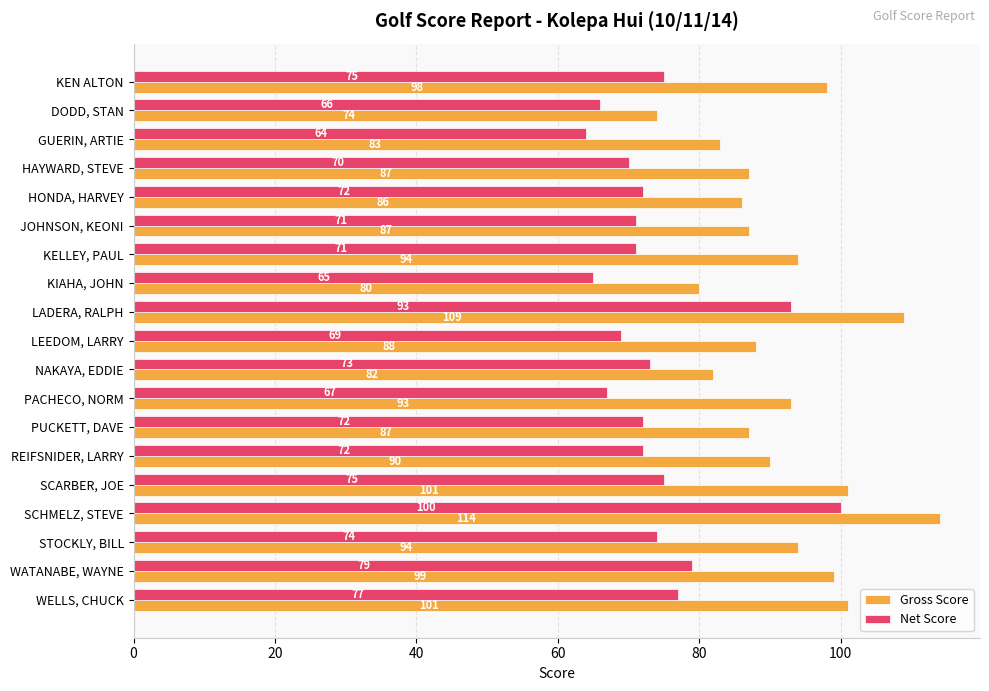

What is the difference between the maximum and minimum values in the Net Score series?

36